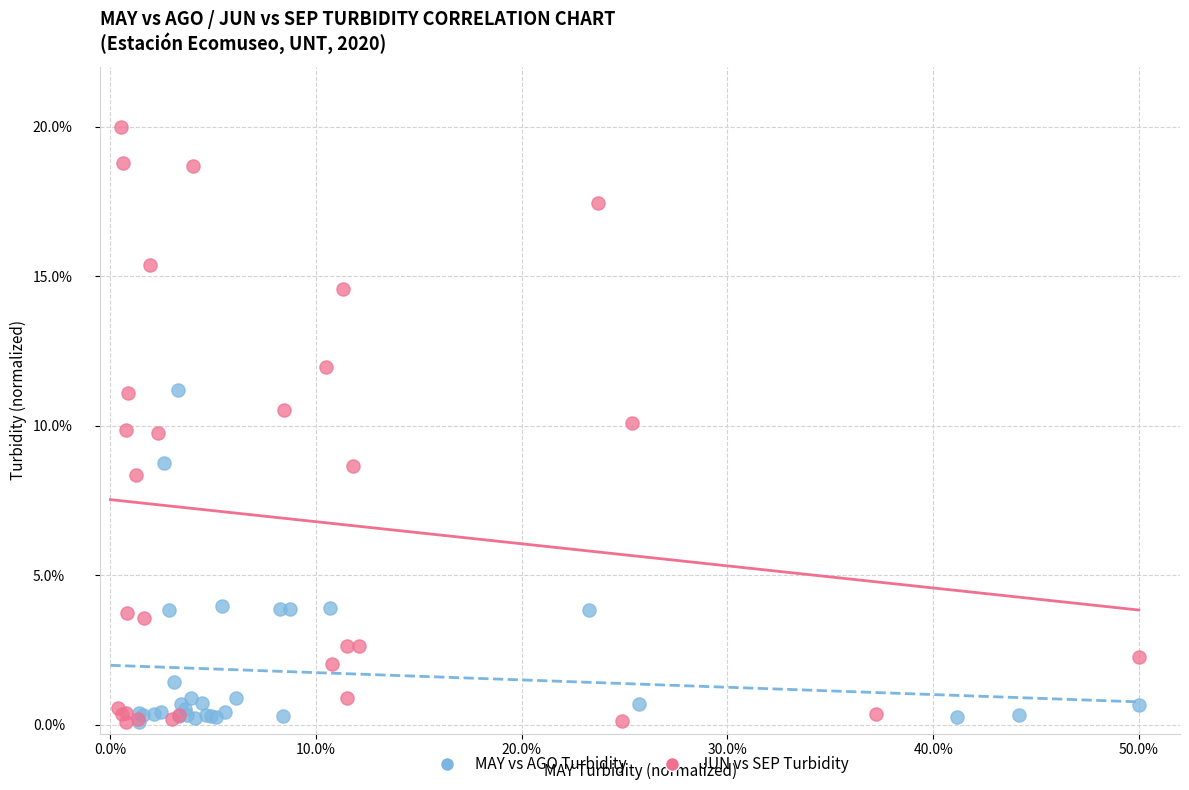

Which series has the widest spread of Y values?

JUN vs SEP Turbidity